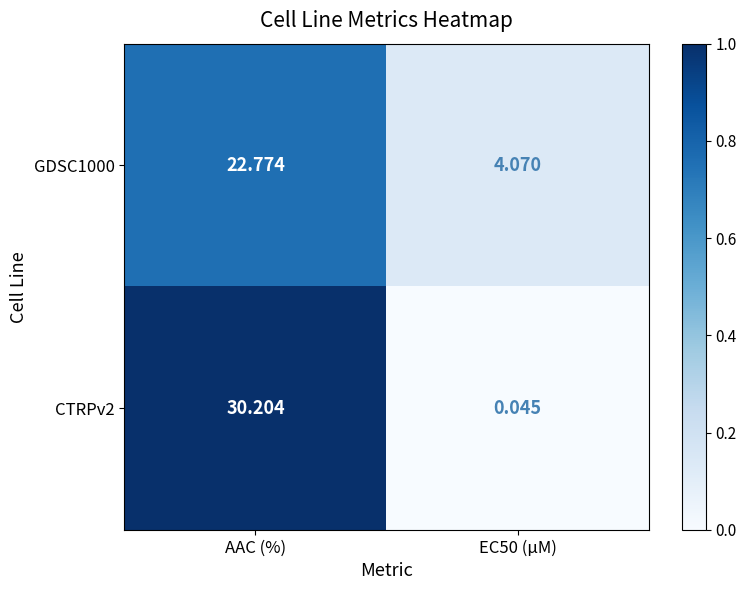

Which label corresponds to the smallest value in the chart?

EC50 (µM)